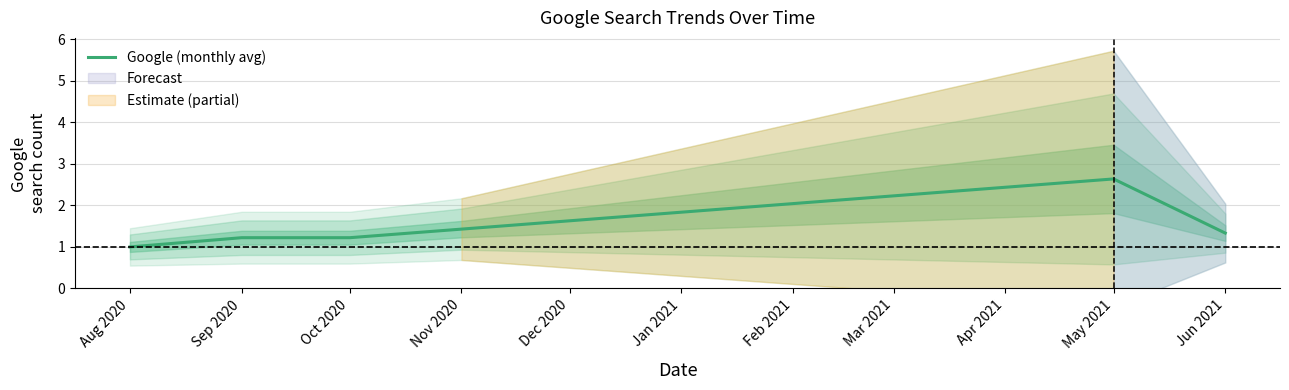

Is it true that Google (monthly avg) equals 1.8 at Sep 2020?

False